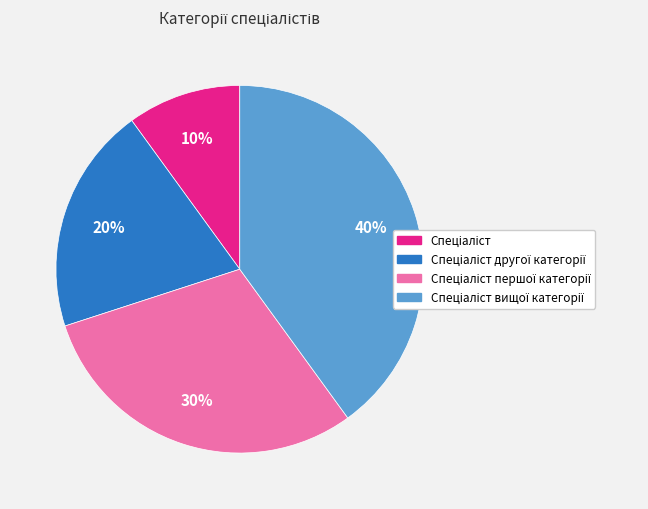

To the nearest percent, what is the difference between the largest and smallest slice percentages?

30%